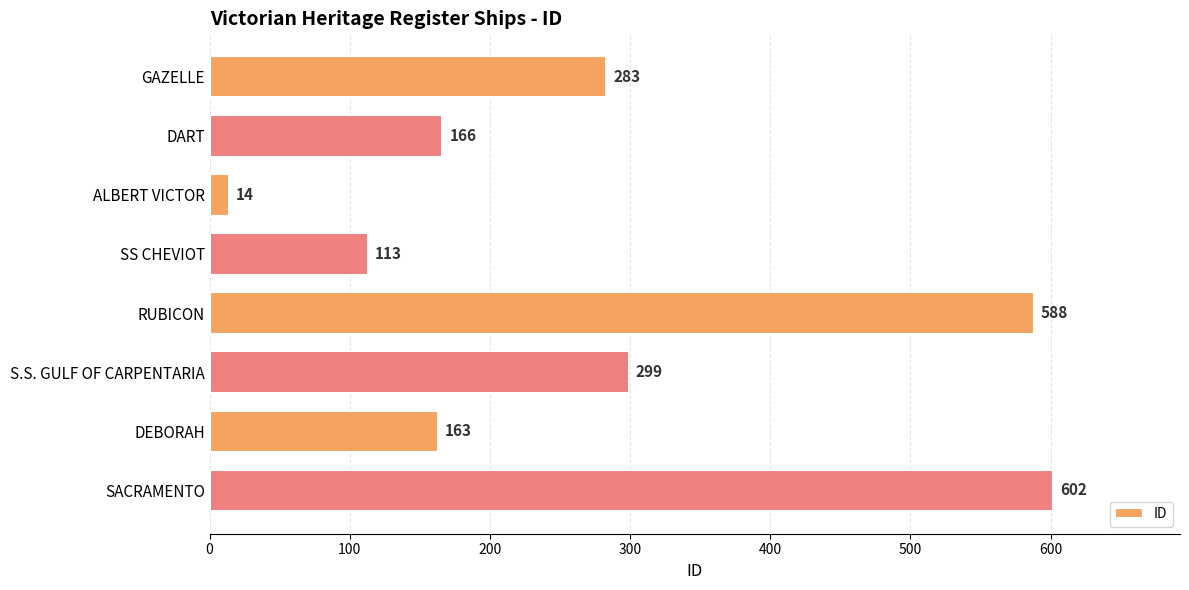

What is the change in value from DART to SACRAMENTO?

+436